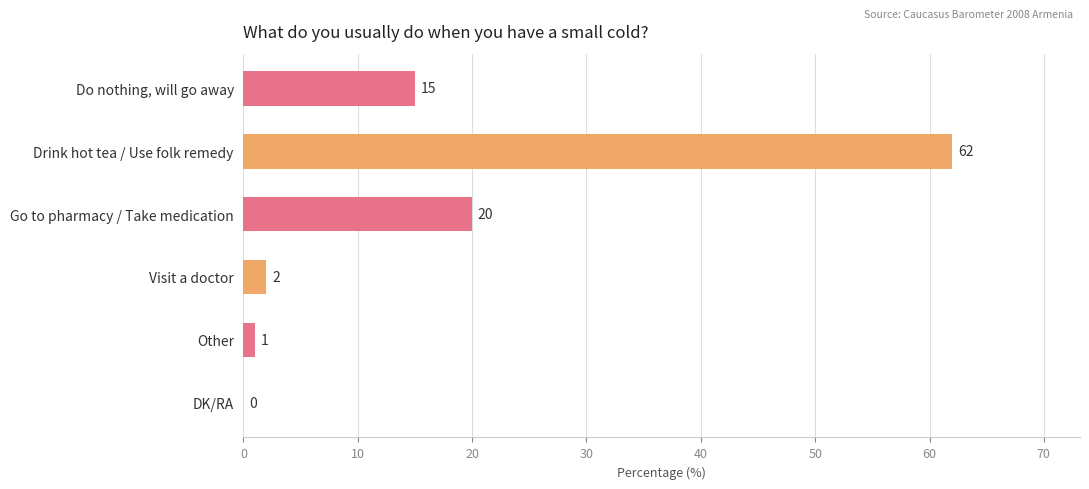

The value at Do nothing, will go away is 15. True or false?

True